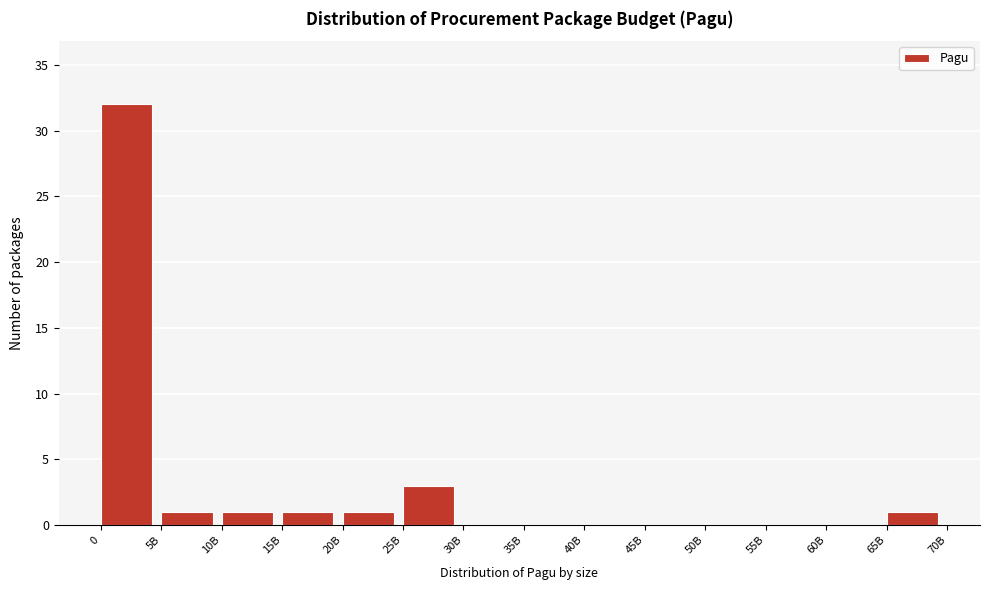

Reading left to right, list all the values displayed in this chart.

0=32	5B=1	10B=1	15B=1	20B=1	25B=3	30B=0	35B=0	40B=0	45B=0	50B=0	55B=0	60B=0	65B=1